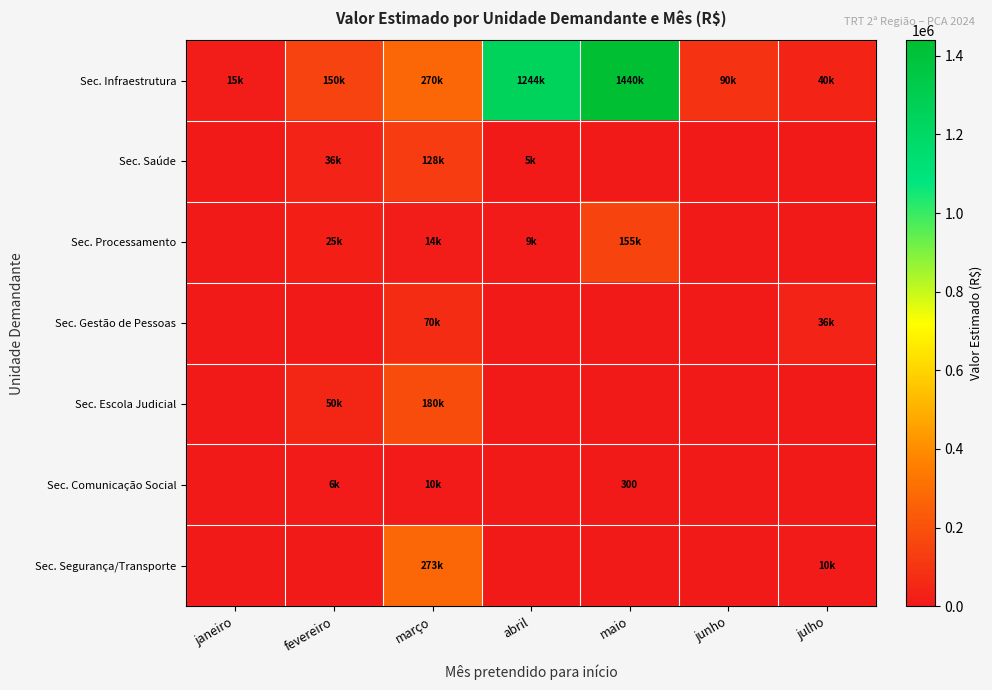

Rank the categories by Sec. Segurança/Transporte value from lowest to highest.

janeiro, fevereiro, abril, maio, junho, julho, março